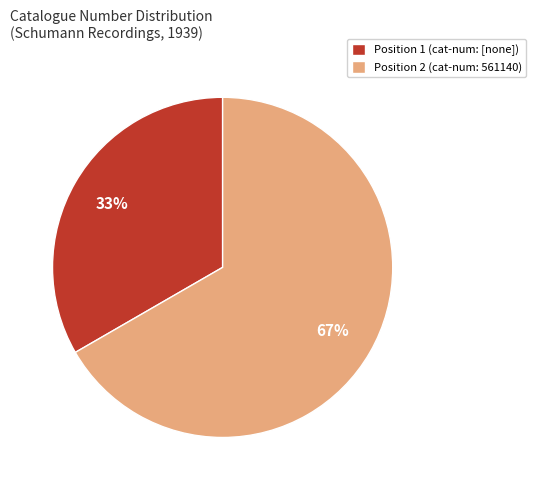

To the nearest percent, what is the combined percentage of Position 1 (cat-num: [none]) and Position 2 (cat-num: 561140)?

100%